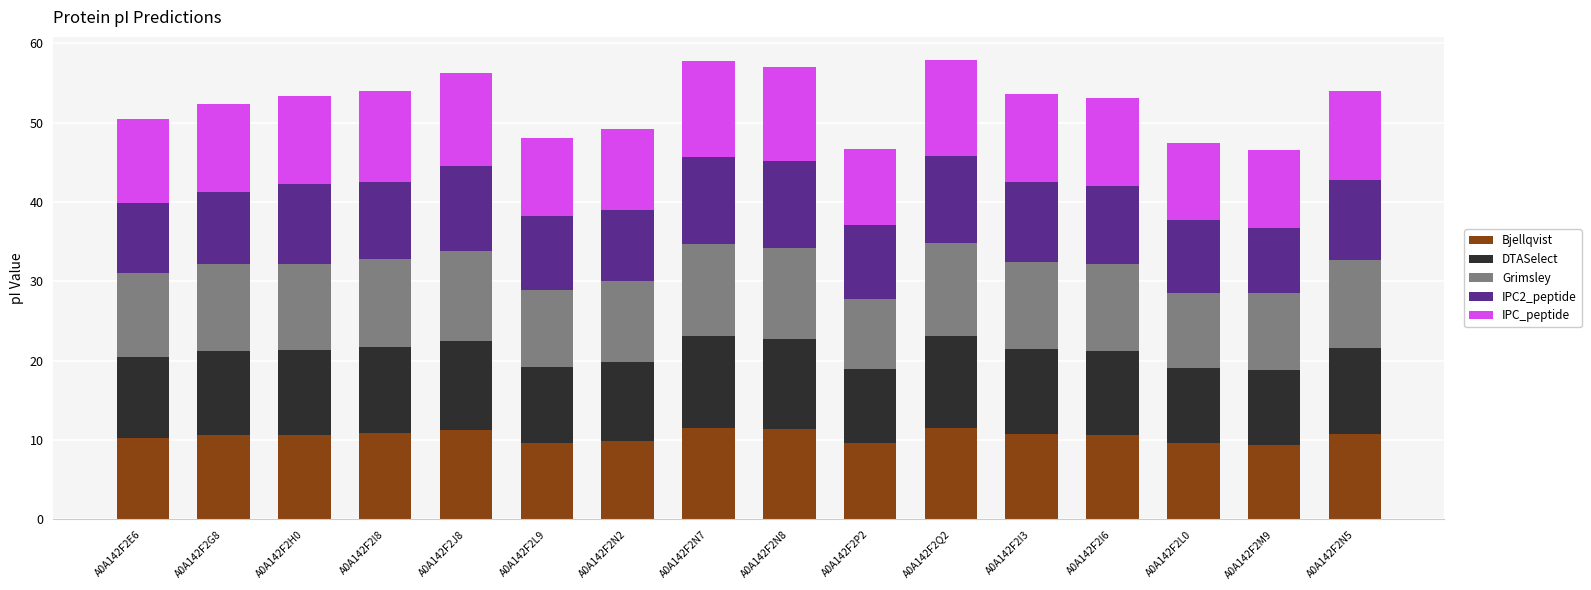

What is the difference between the second highest and second lowest values in the Bjellqvist series?

2.0